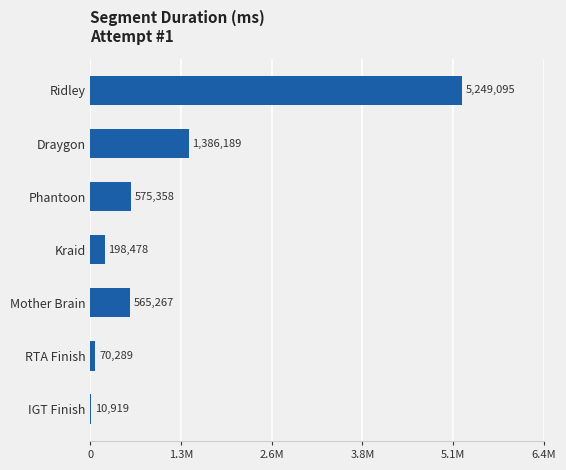

Are the bars horizontal?

Yes